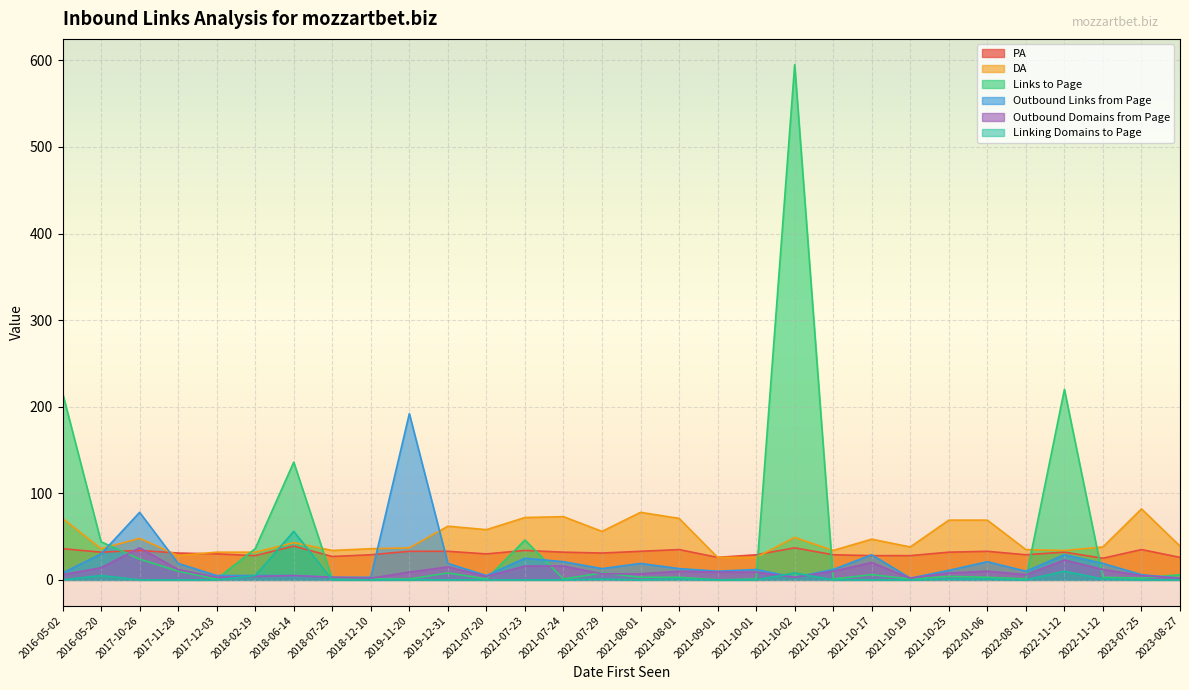

At which label does DA first exceed 43?

2016-05-02